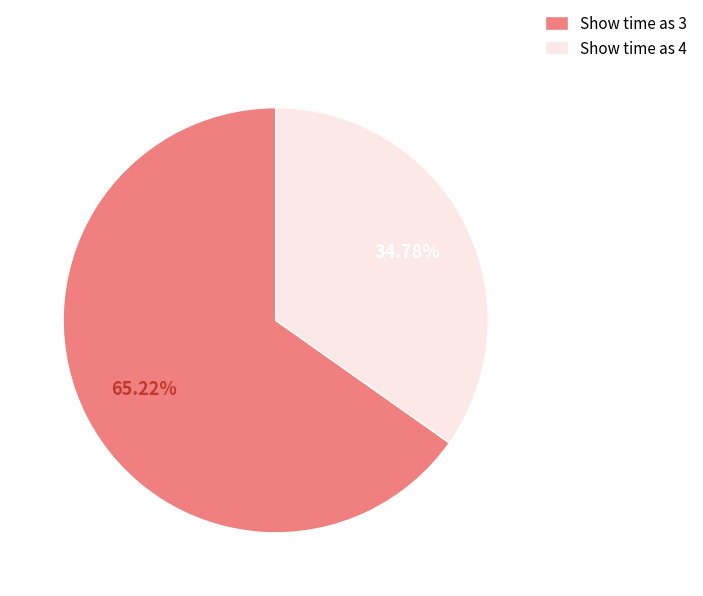

Which has a higher value, Show time as 4 or Show time as 3?

Show time as 3